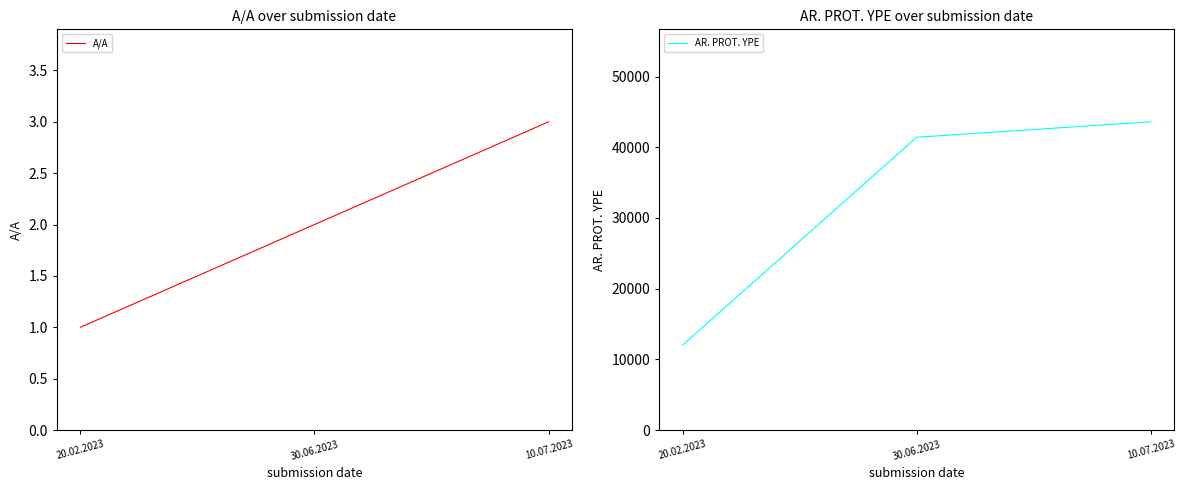

The value of AR. PROT. YPE at 10.07.2023 is 43594. True or false?

True